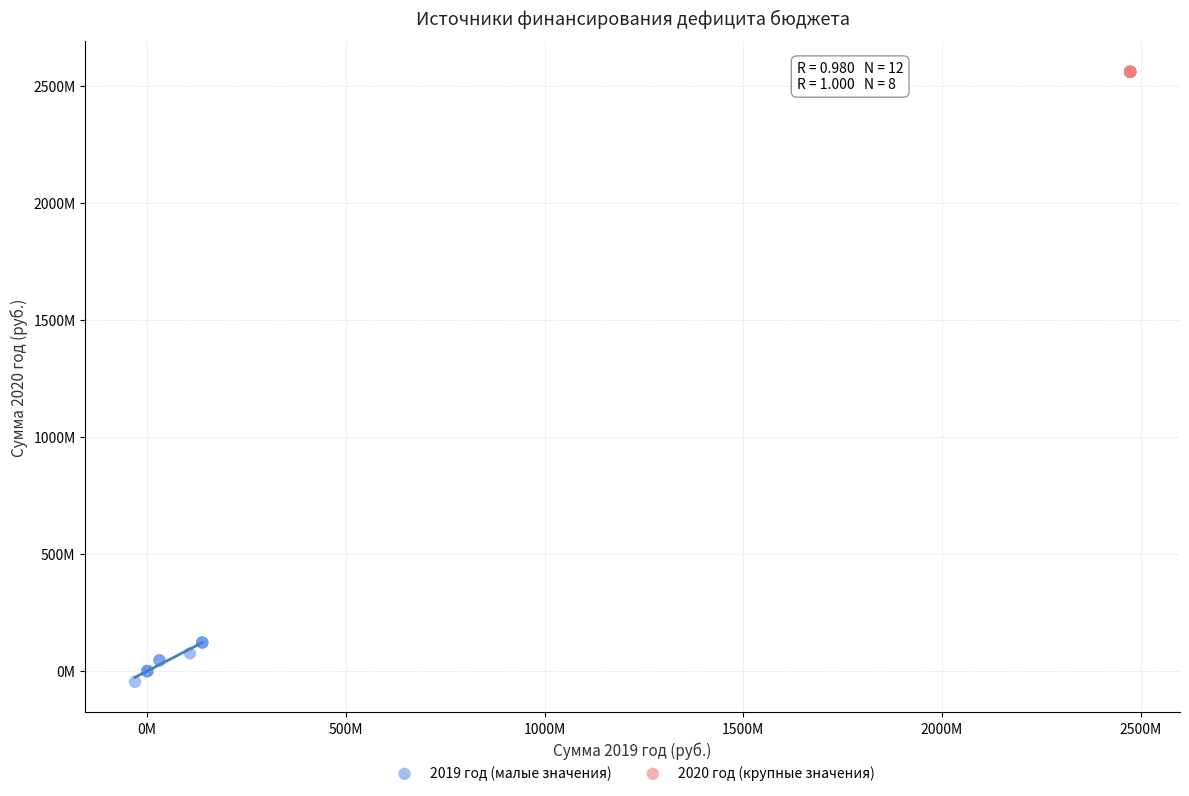

Which series reaches the maximum Y coordinate?

2020 год (крупные значения)